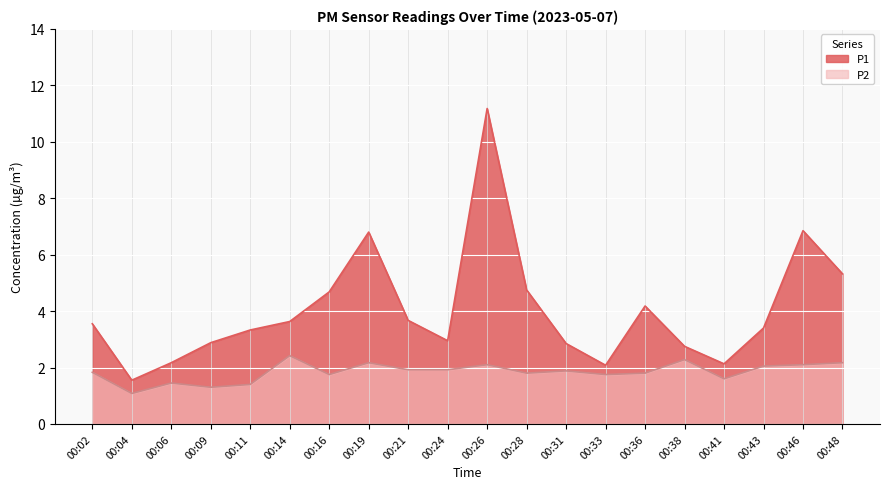

Where is P2 nearest to the value 1?

00:04